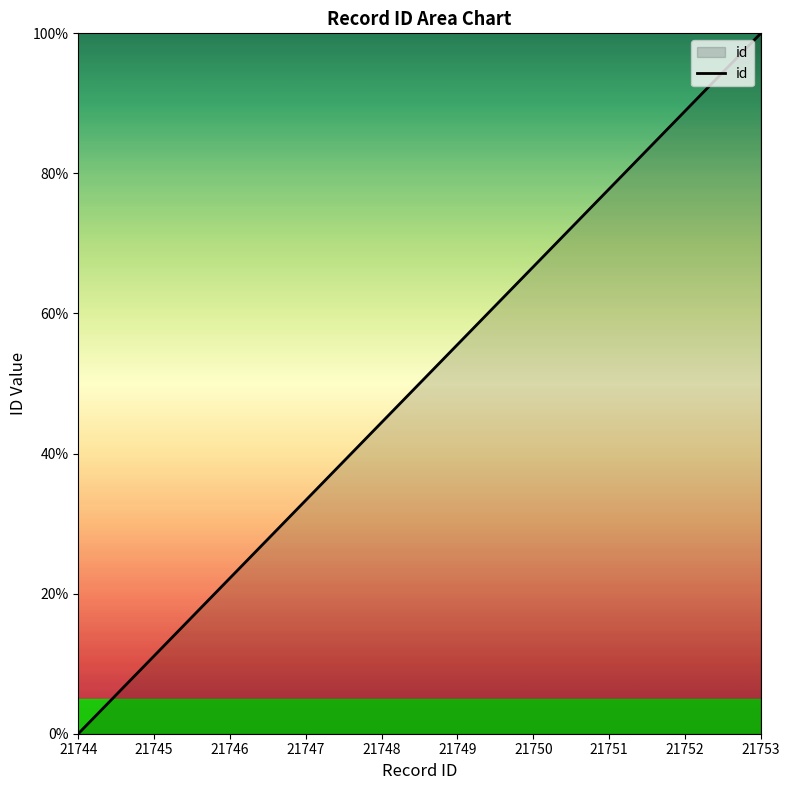

What is the difference between the maximum and minimum values?

100.0